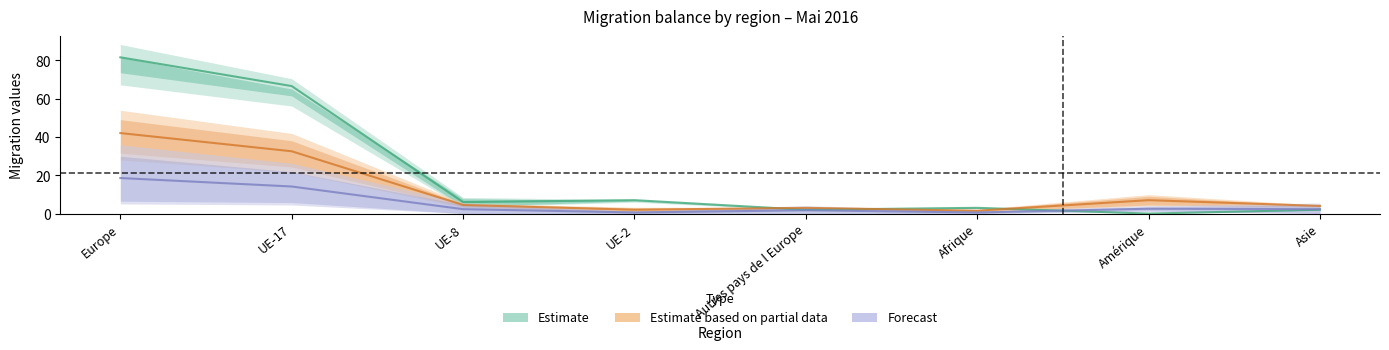

At which label does Total départs reach its minimum?

UE-2